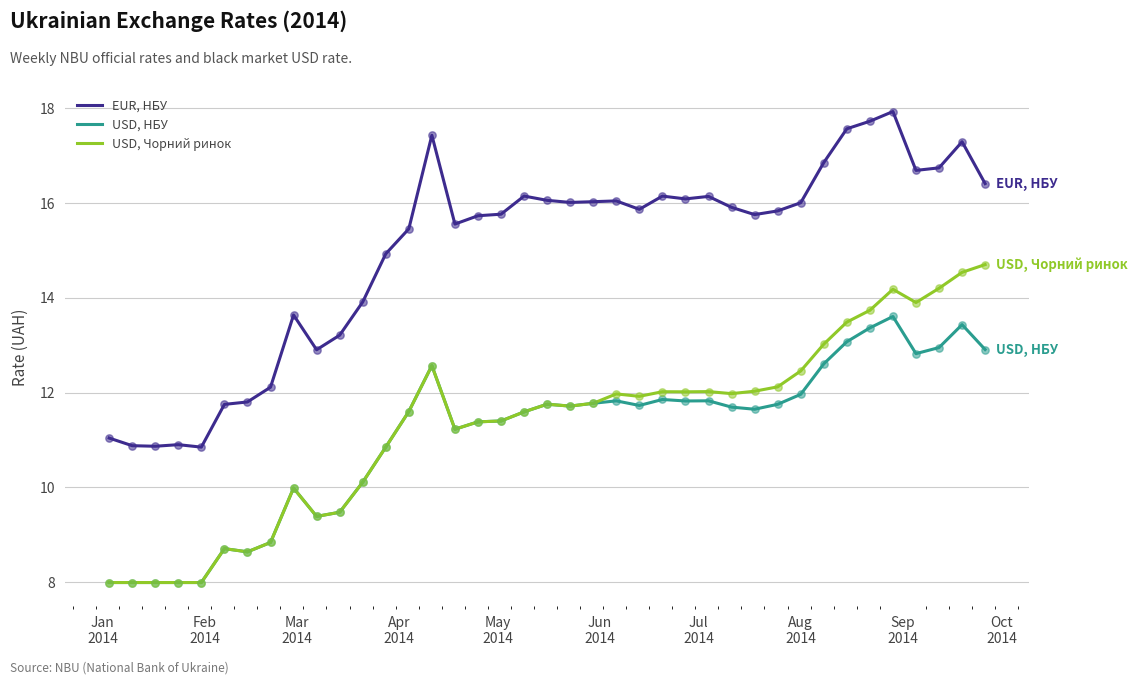

At how many categories does at least one series exceed 10?

39